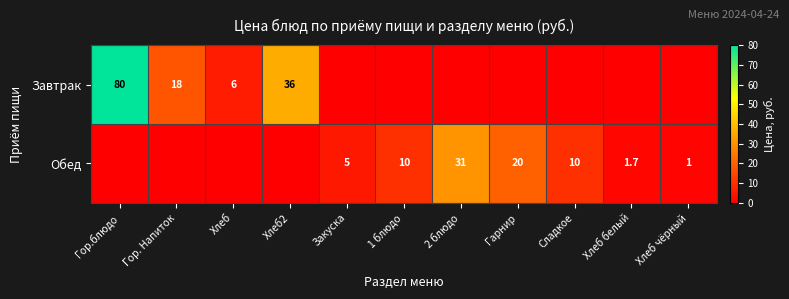

The Обед series shows 1.0 at Хлеб чёрный. True or false?

True